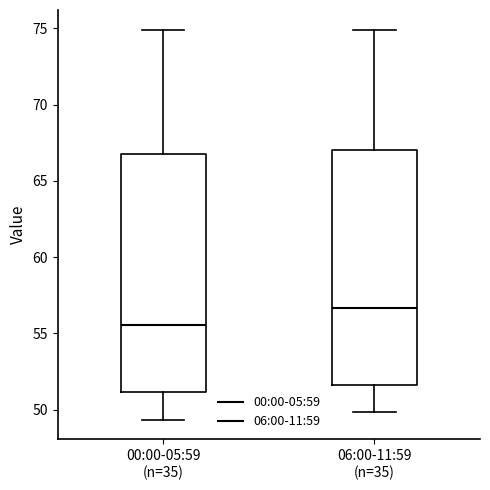

Where does the lower whisker of the box for 00:00-05:59 (n=35) end on the y-axis? The values are not printed on the chart, so give them approximately, as read against the axis.

49.5